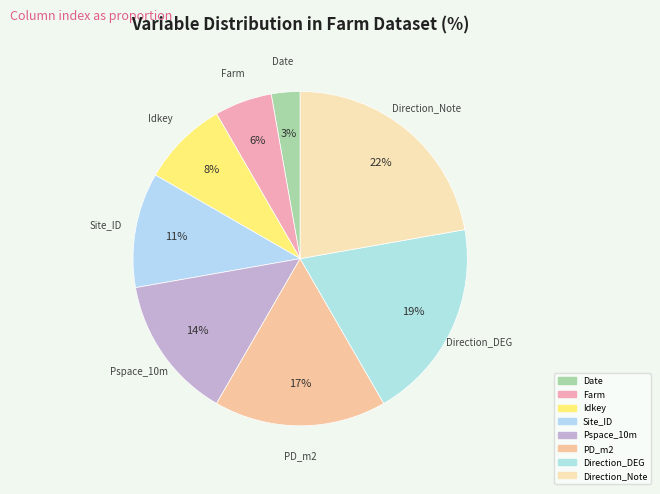

How many segments does this pie chart have?

8